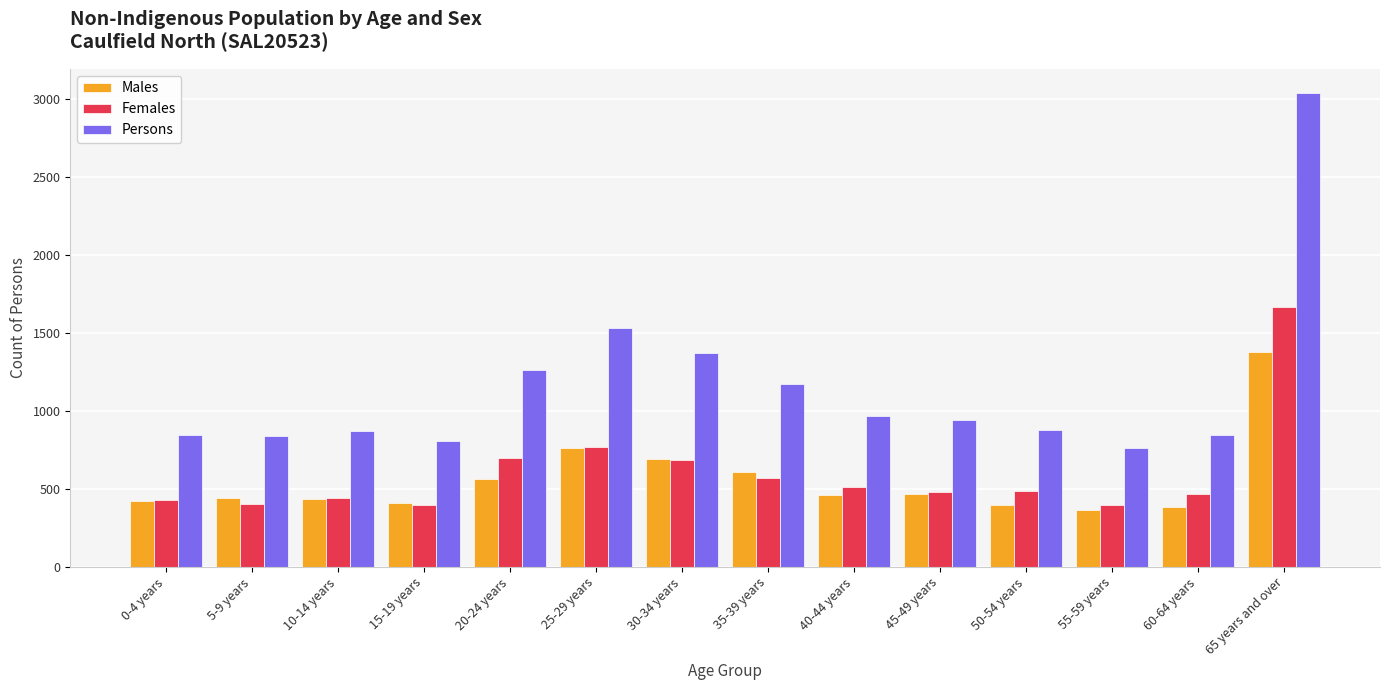

How many bars are there in total?

42